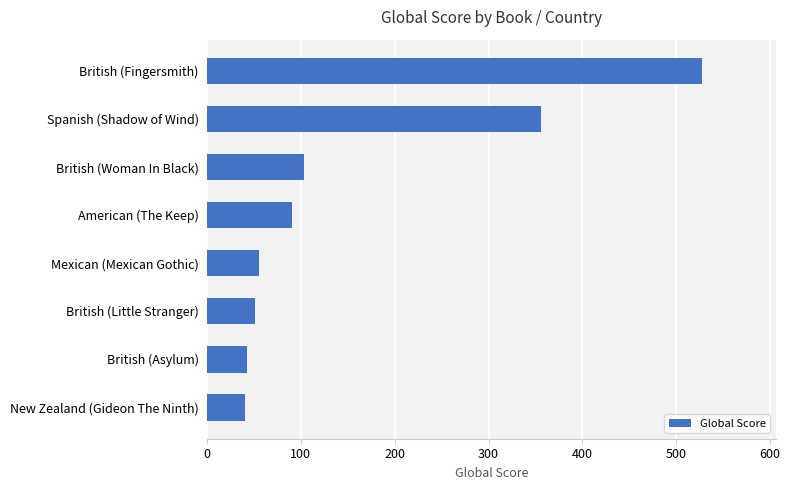

Approximately how many times larger is the value at Mexican (Mexican Gothic) compared to American (The Keep)?

0.6